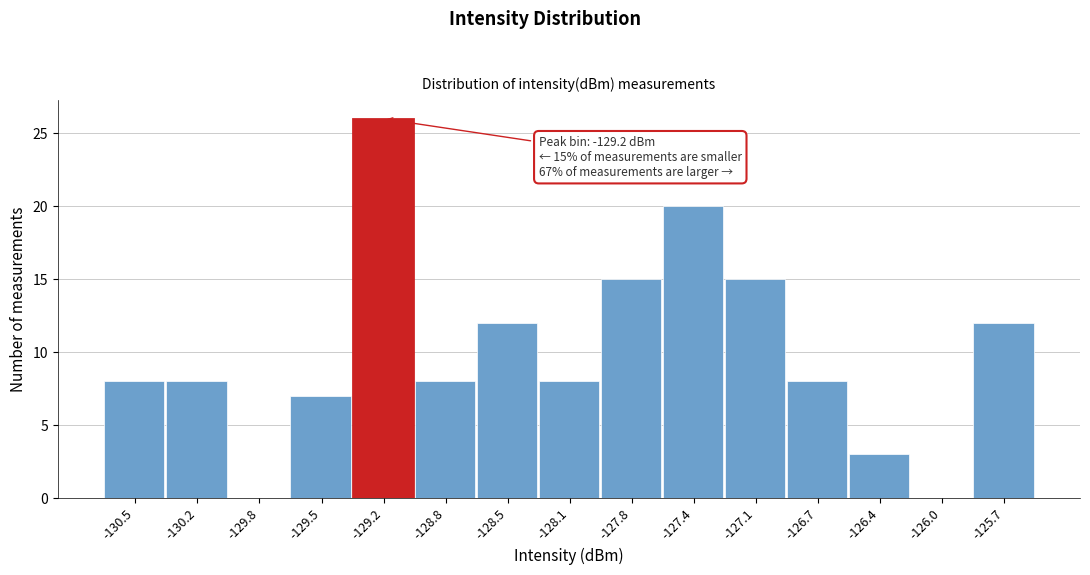

Over which range of the x-axis is the bar tallest?

-129.35 to -129.00